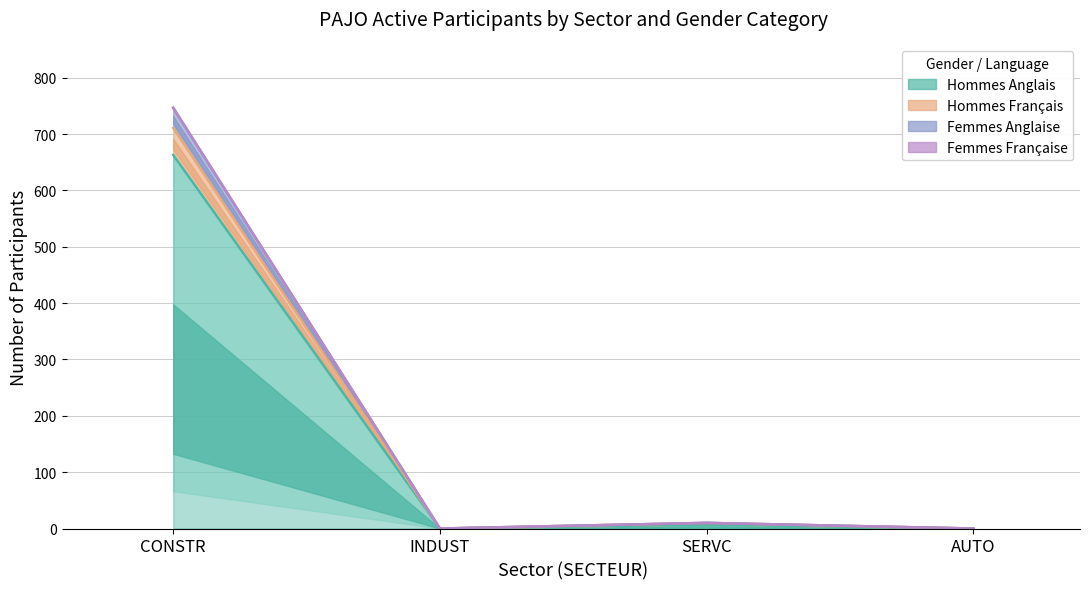

How many lines are shown in the chart?

4